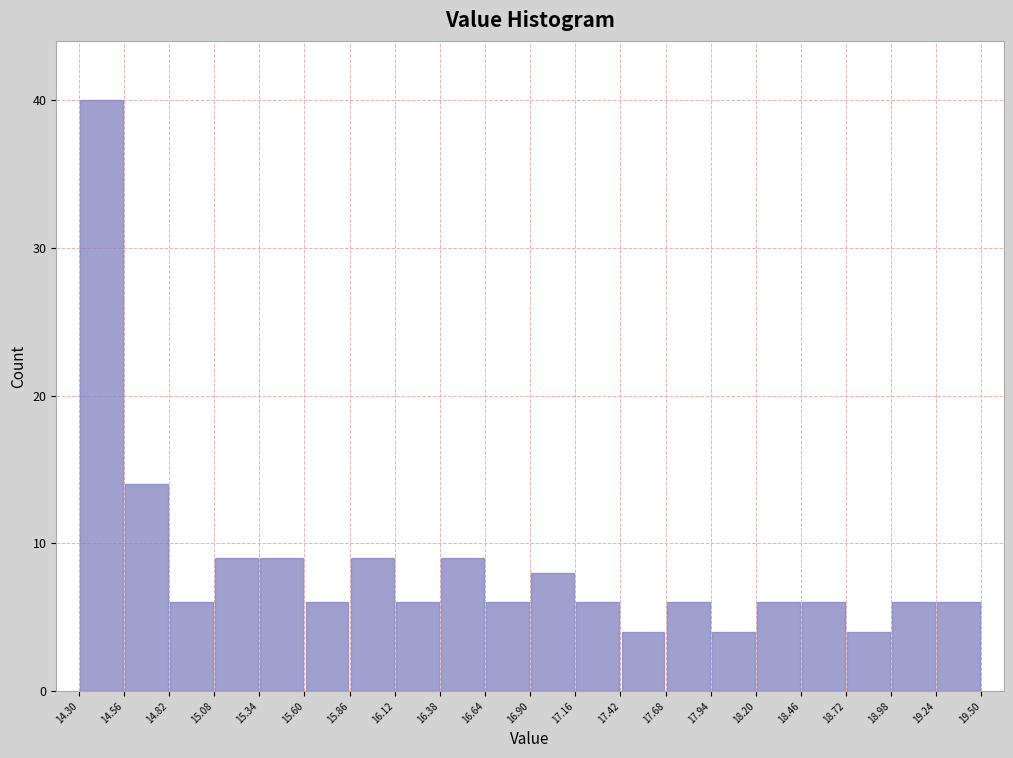

Reading left to right, transcribe this chart: for each bar, give the range it covers on the x-axis and its height. The values are not printed on the chart, so give them approximately, as read against the axis.

14.30 to 14.56: 40
14.56 to 14.82: 14
14.82 to 15.08: 6
15.08 to 15.34: 9
15.34 to 15.60: 9
15.60 to 15.86: 6
15.86 to 16.12: 9
16.12 to 16.38: 6
16.38 to 16.64: 9
16.64 to 16.90: 6
16.90 to 17.16: 8
17.16 to 17.42: 6
17.42 to 17.68: 4
17.68 to 17.94: 6
17.94 to 18.20: 4
18.20 to 18.46: 6
18.46 to 18.72: 6
18.72 to 18.98: 4
18.98 to 19.24: 6
19.24 to 19.50: 6